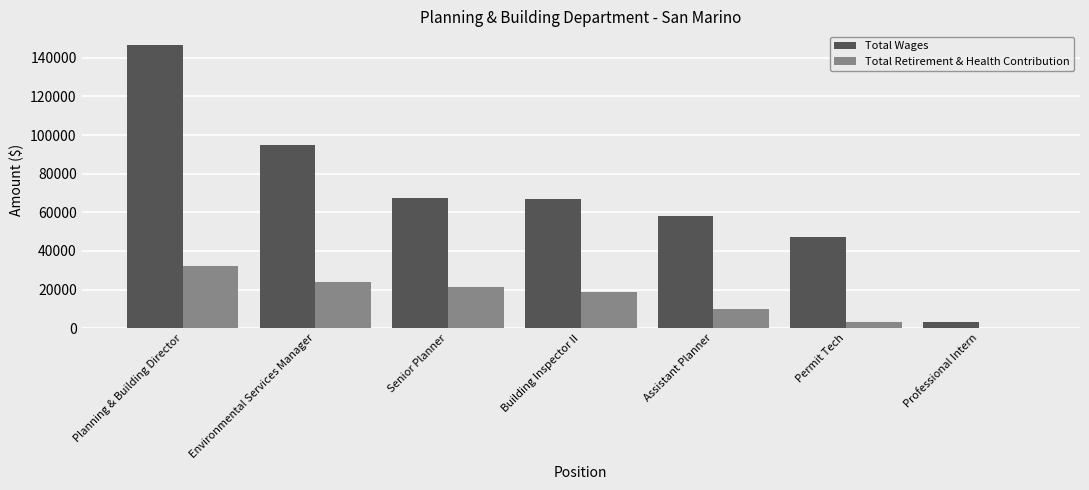

Count the number of data series in this chart.

2